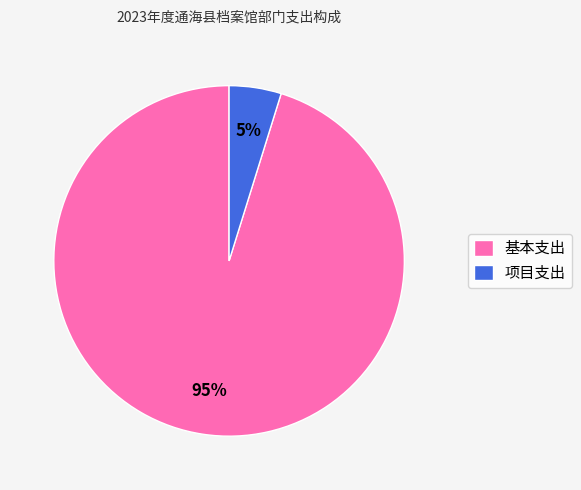

The 基本支出 slice represents 95% of the pie. True or false?

True